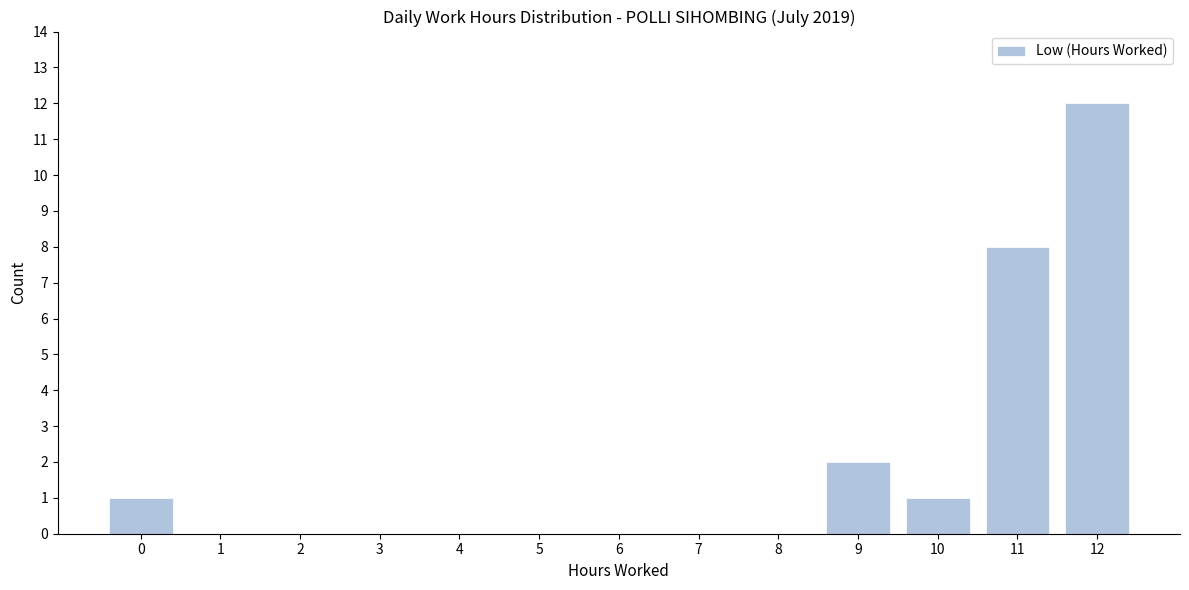

Reading left to right, transcribe all the data shown in this chart.

0=1	1=0	2=0	3=0	4=0	5=0	6=0	7=0	8=0	9=2	10=1	11=8	12=12